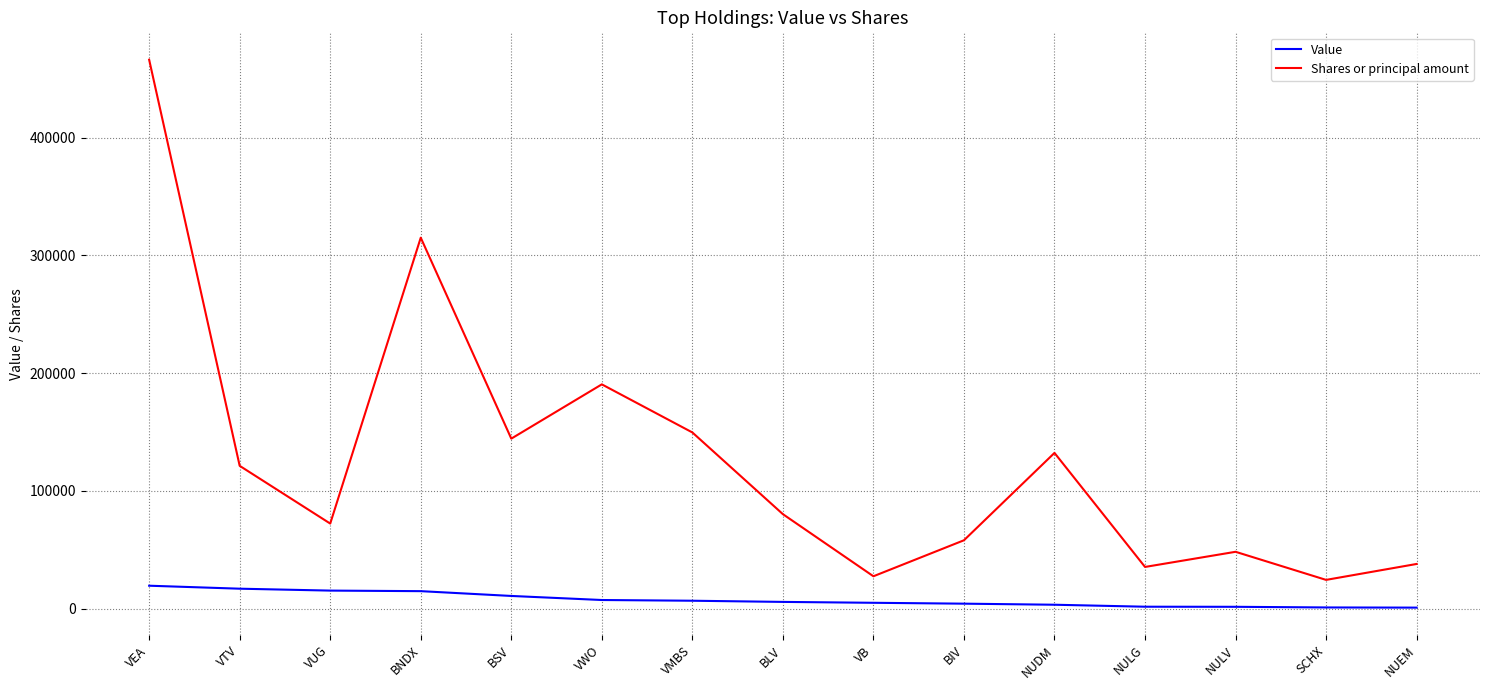

How many lines are shown in the chart?

2